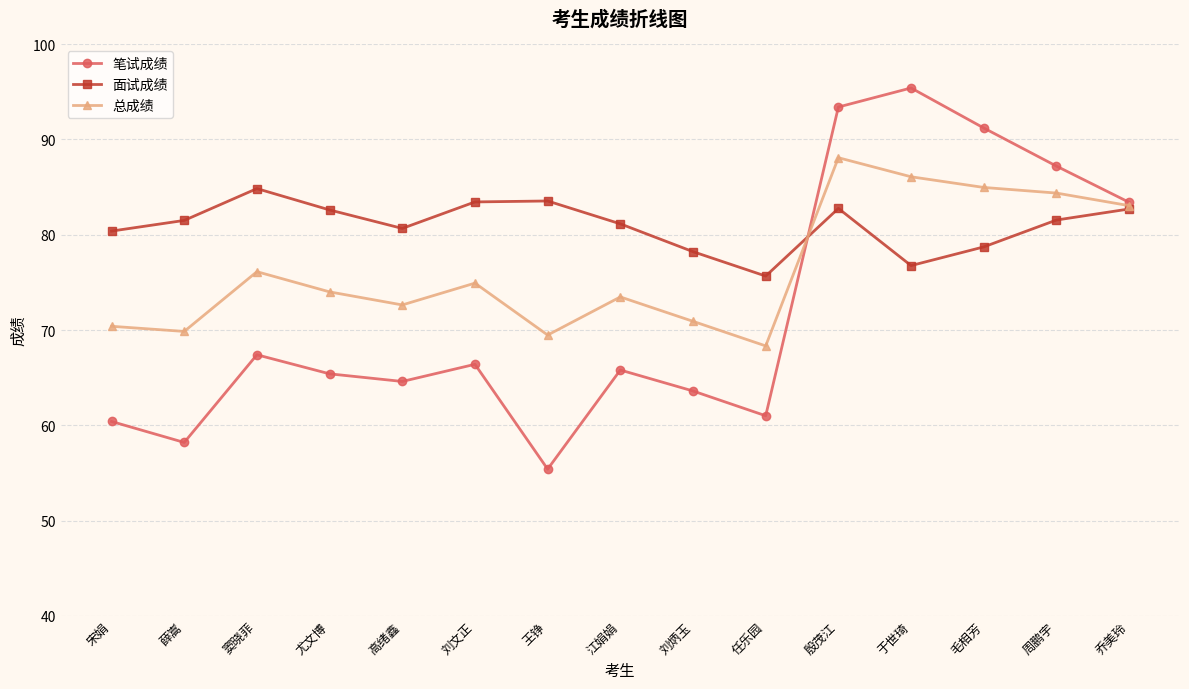

What is the label of the 4th point from the right?

于世琦